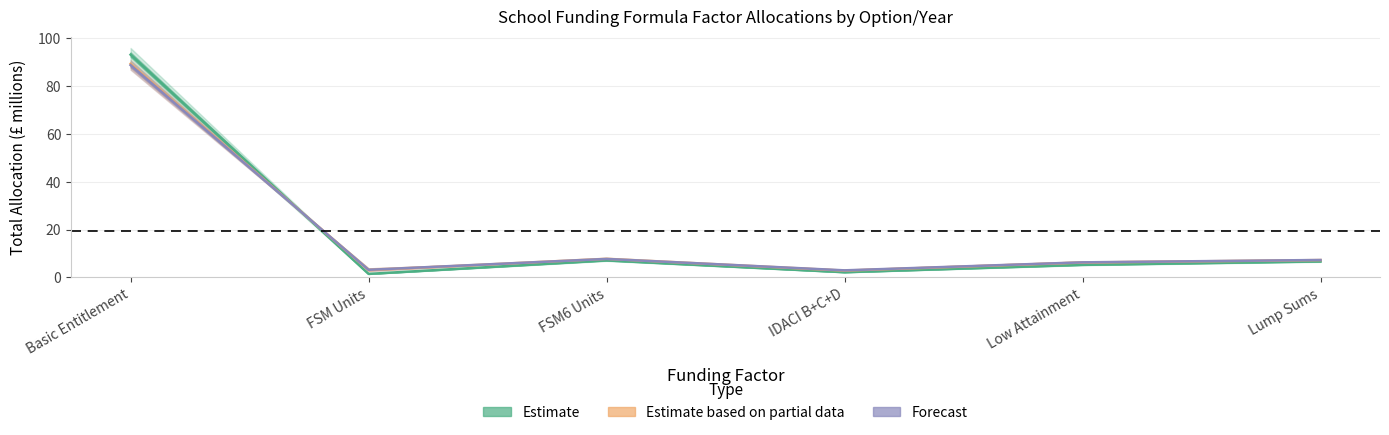

Rank the categories by 2022/23 value from highest to lowest.

Basic Entitlement, FSM6 Units, Lump Sums, Low Attainment, IDACI B+C+D, FSM Units